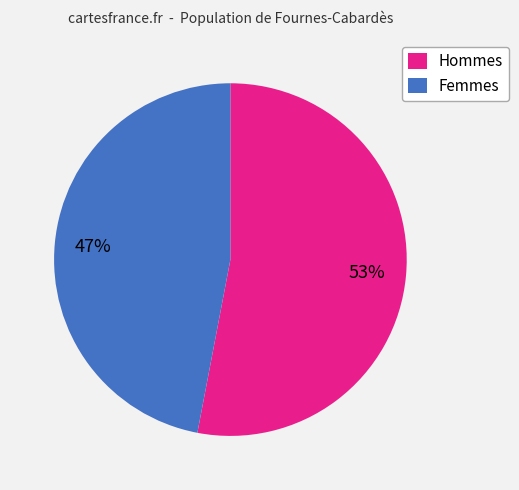

Is the sum of Hommes and Femmes greater than half?

Yes